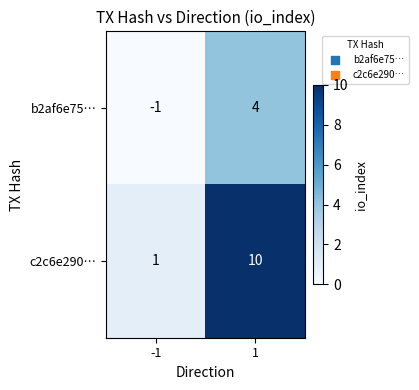

Is the value of c2c6e290… at 1 greater than the value of b2af6e75… at 1?

Yes